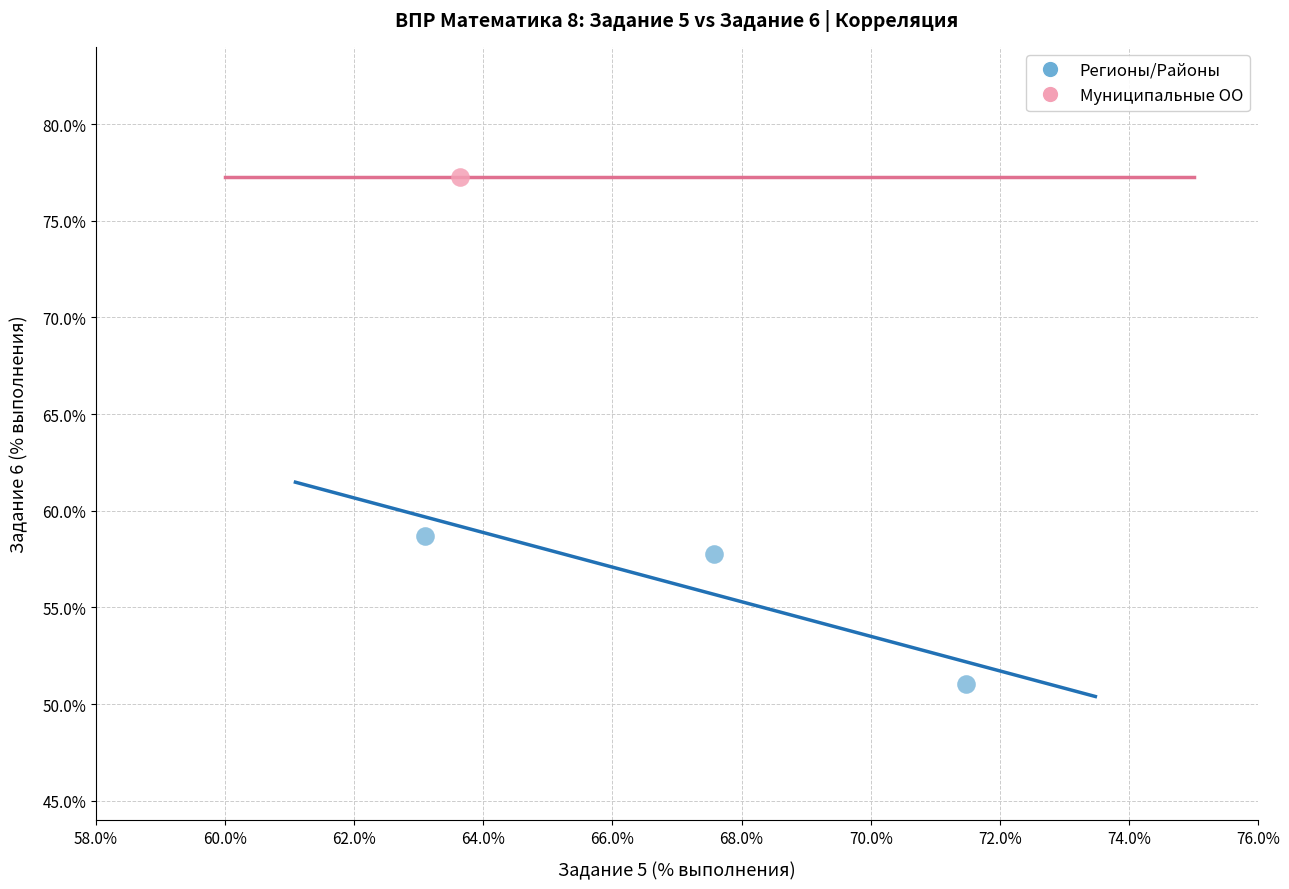

What are all the series names shown in the legend?

Регионы/Районы, Муниципальные ОО